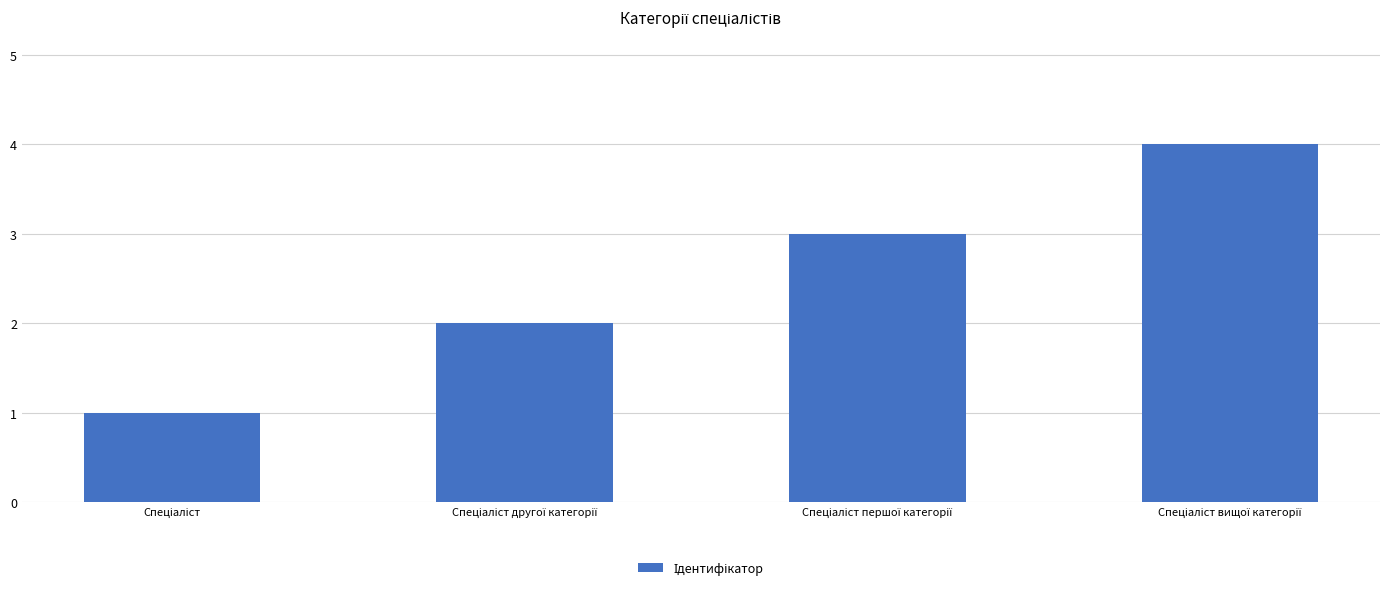

What is the sum of all values?

10